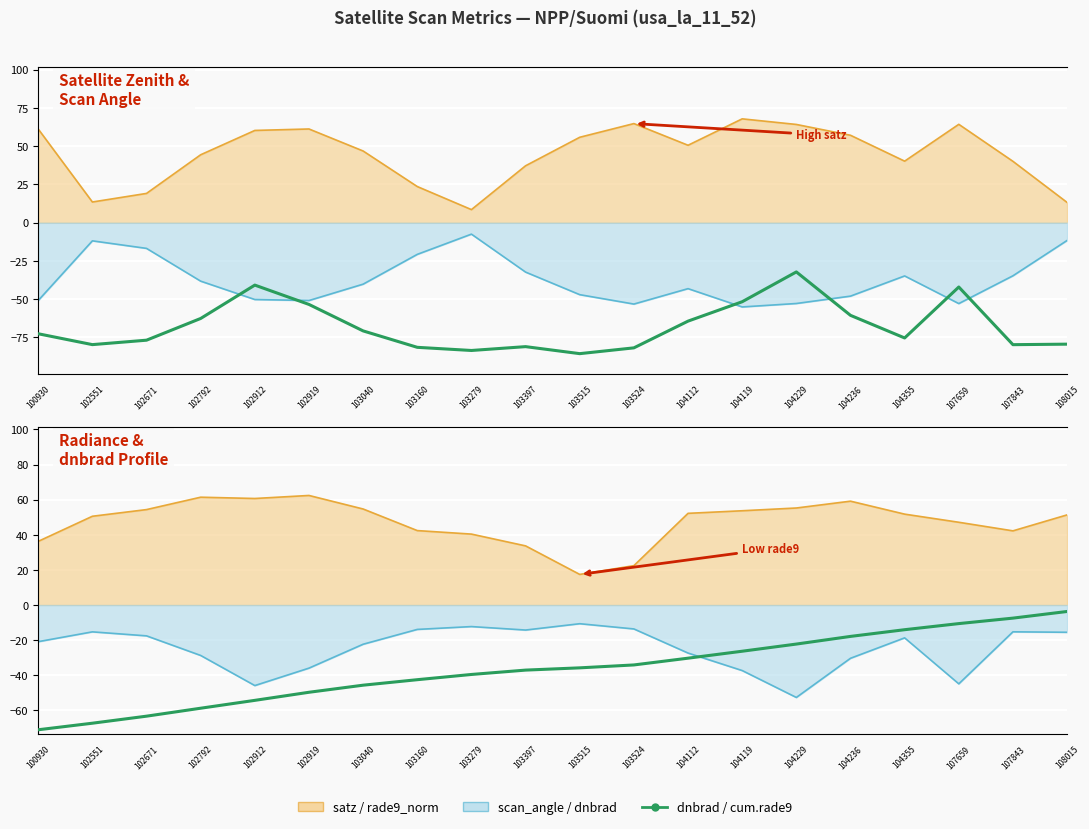

What is the difference between the maximum and minimum values in the dnbrad series?

1.7